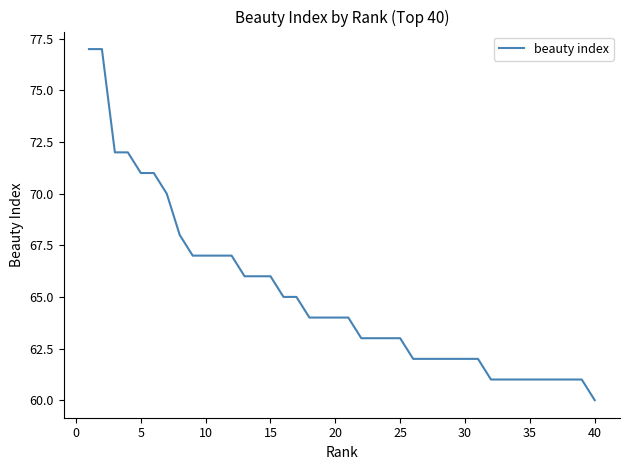

What is the maximum value shown in the chart?

77